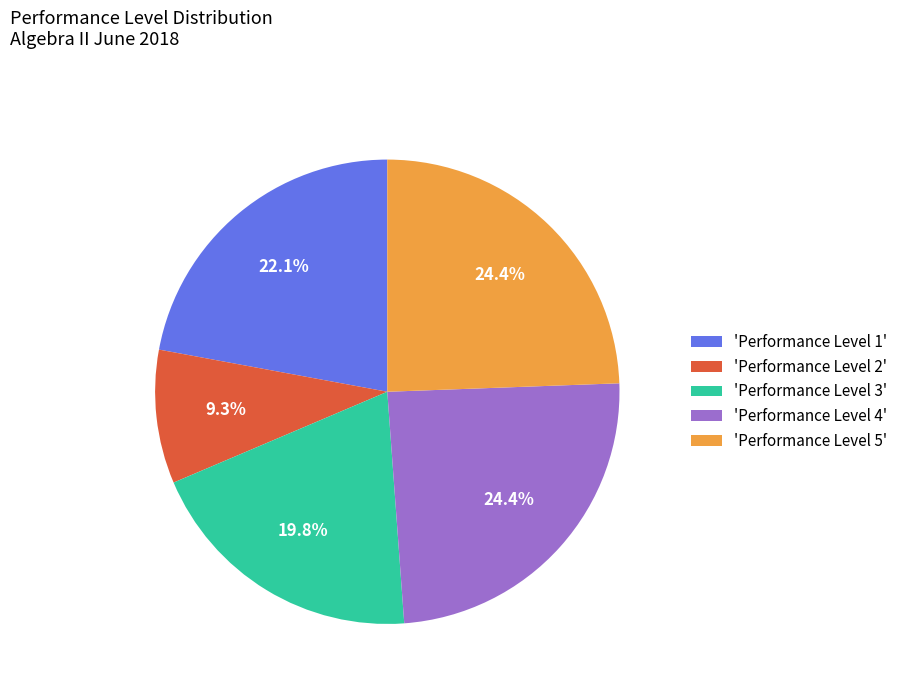

Between 'Performance Level 4' and 'Performance Level 2', which is larger?

'Performance Level 4'